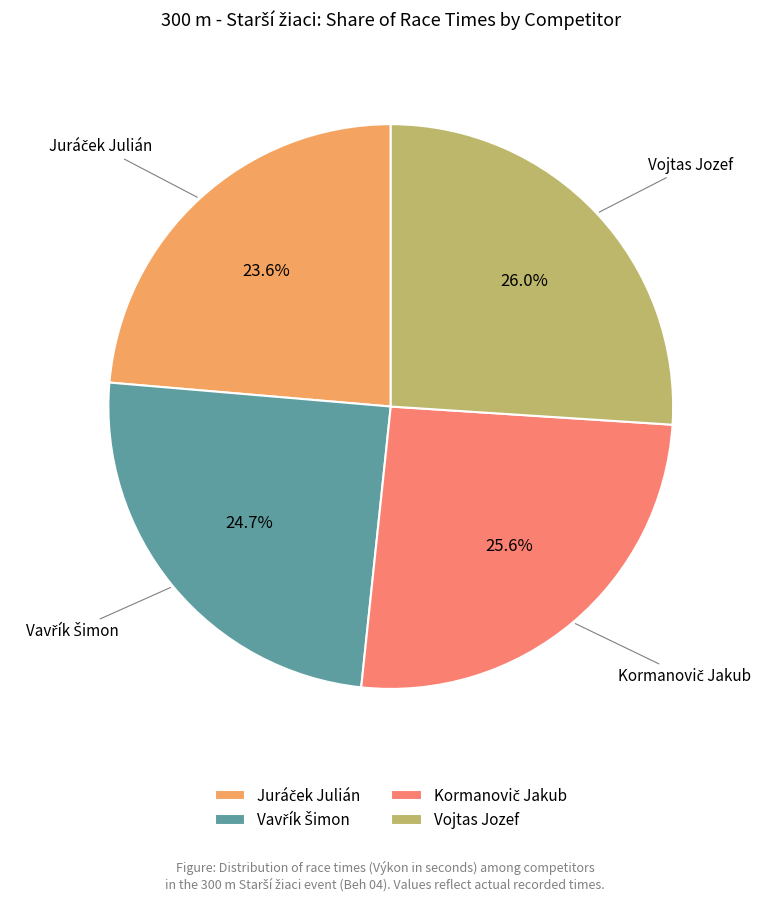

Does any single category account for the majority?

No